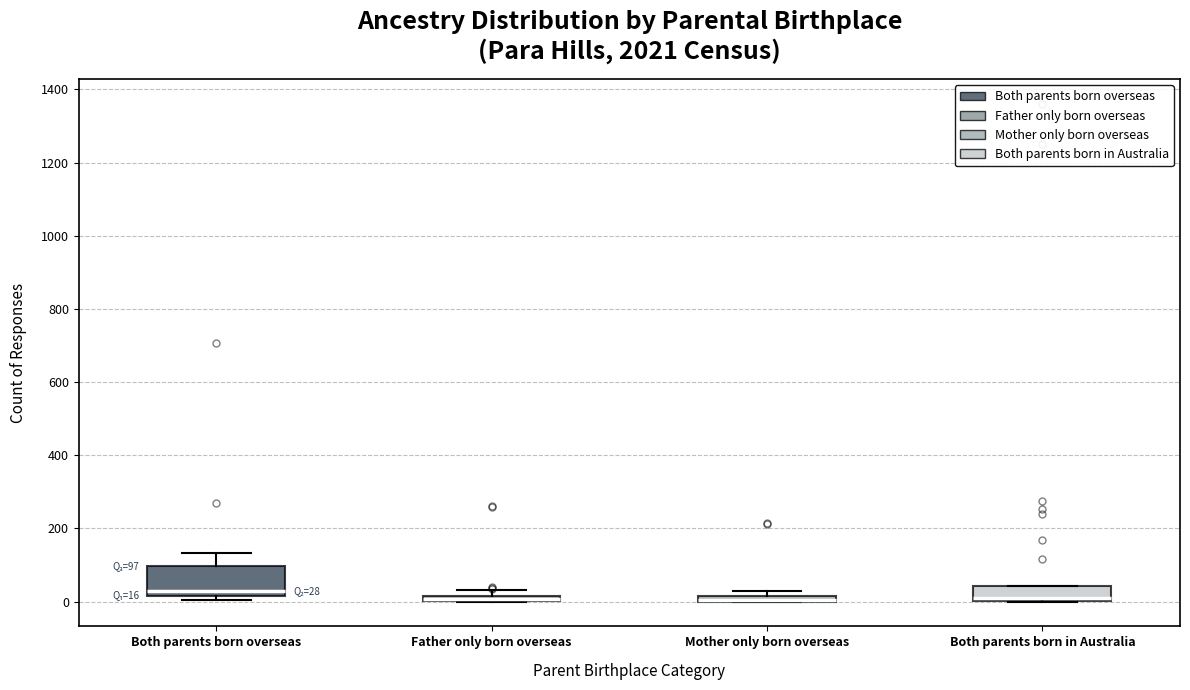

Which box is the tallest, from its lower edge to its upper edge?

Both parents born overseas